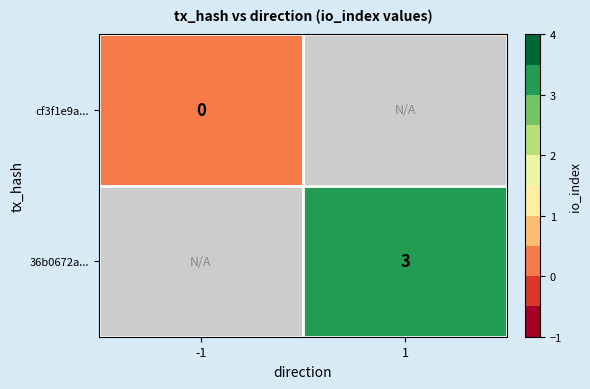

The 36b0672a... series shows 4 at 1. True or false?

False